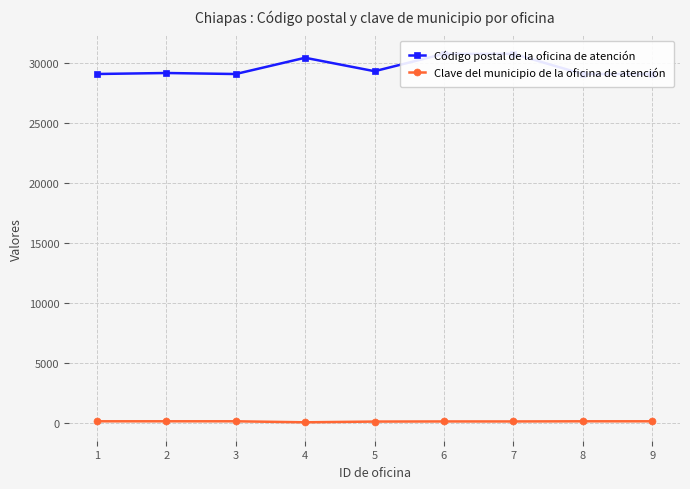

At how many categories does at least one series exceed 16149?

9